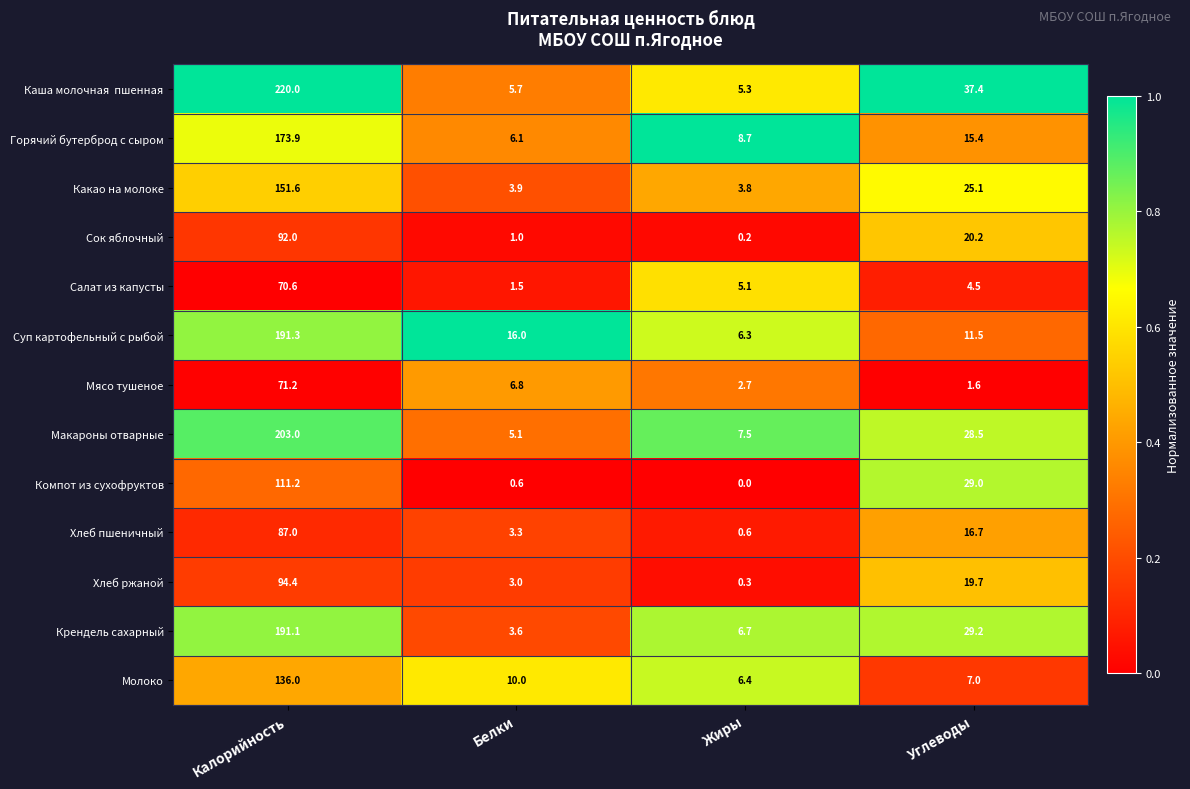

List the labels in order of Макароны отварные value, smallest first.

Белки, Жиры, Углеводы, Калорийность